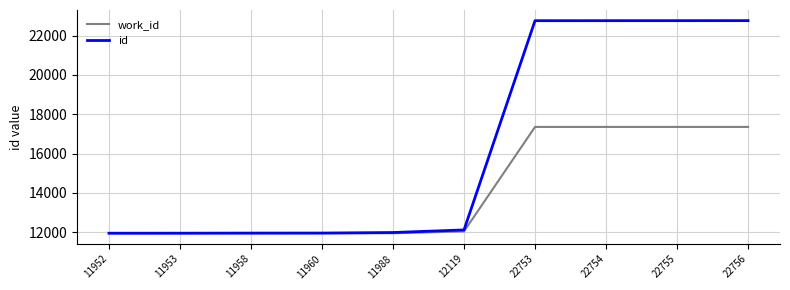

At 22755, list the series in order from largest to smallest.

id, work_id